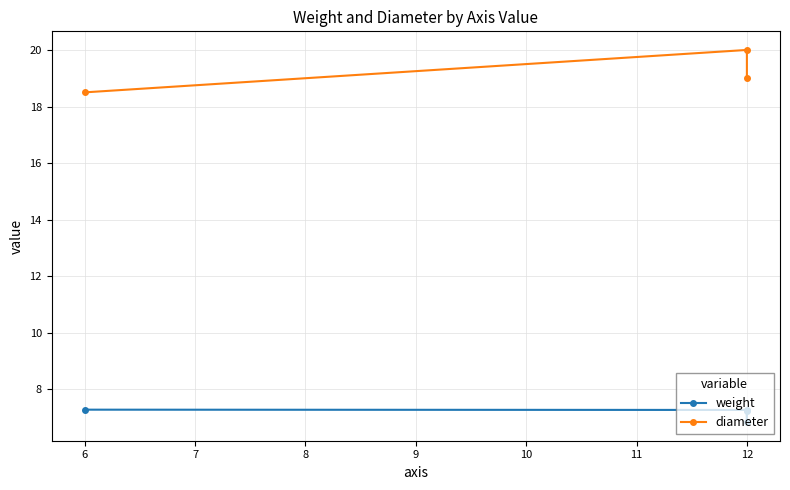

What is the value of the 2nd point from the left?

7.3